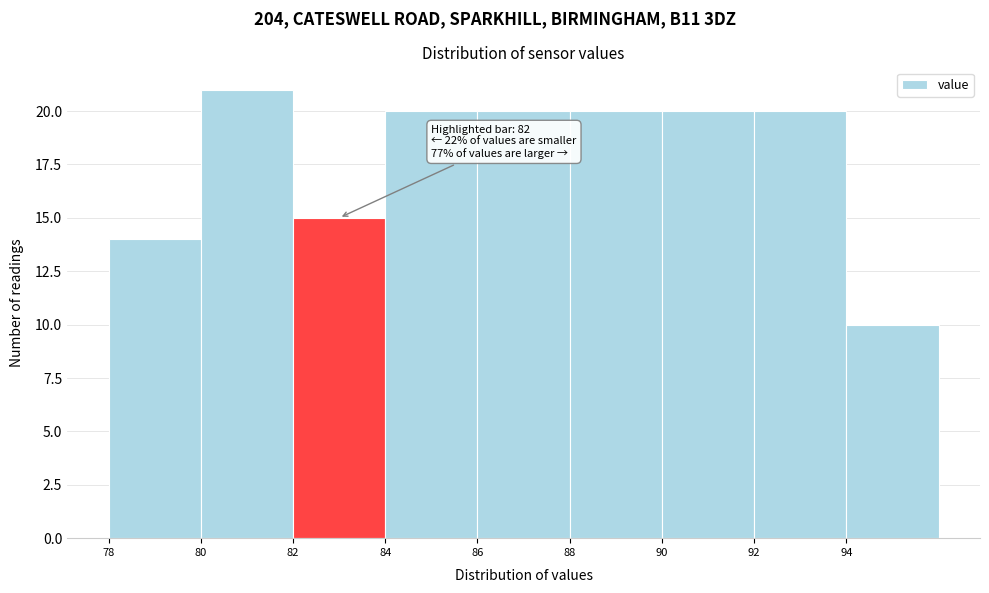

Over which range of the x-axis is the bar tallest?

80 to 82